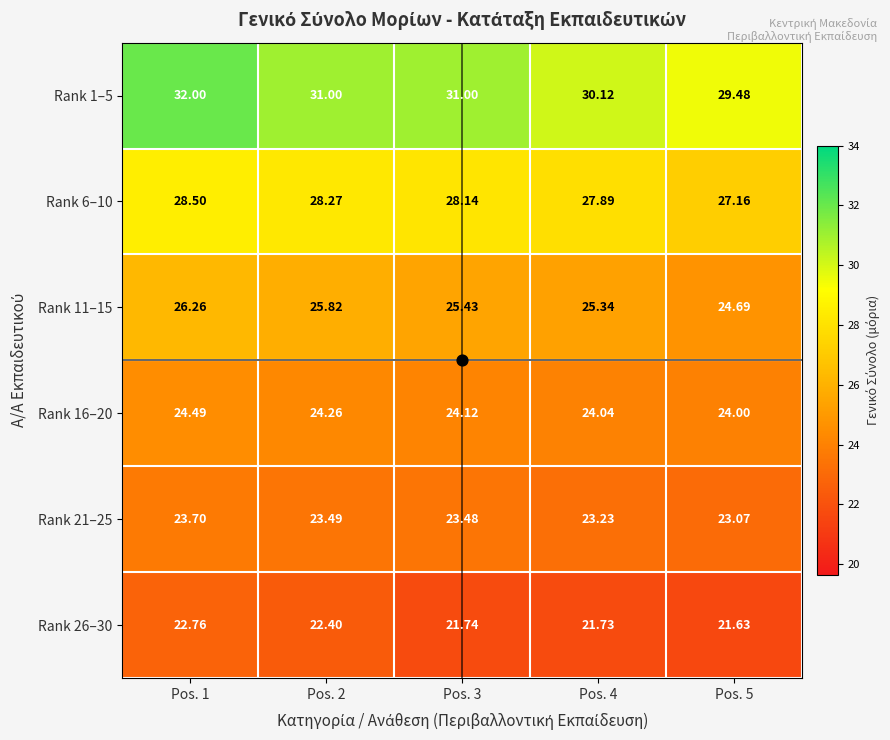

Count the number of data series in this chart.

6